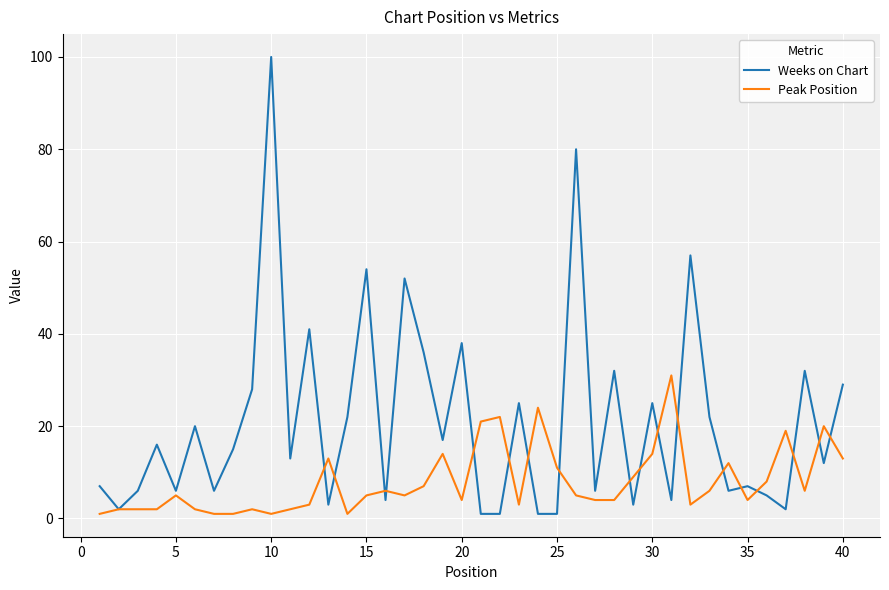

Which series has the largest total across all categories?

Weeks on Chart